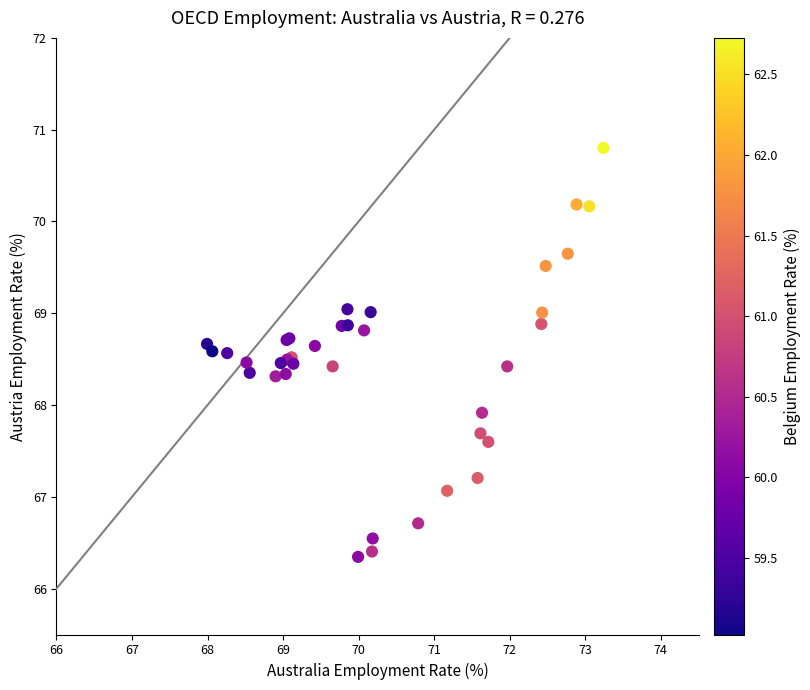

What Y value in the scatter plot is closest to 68?

67.9